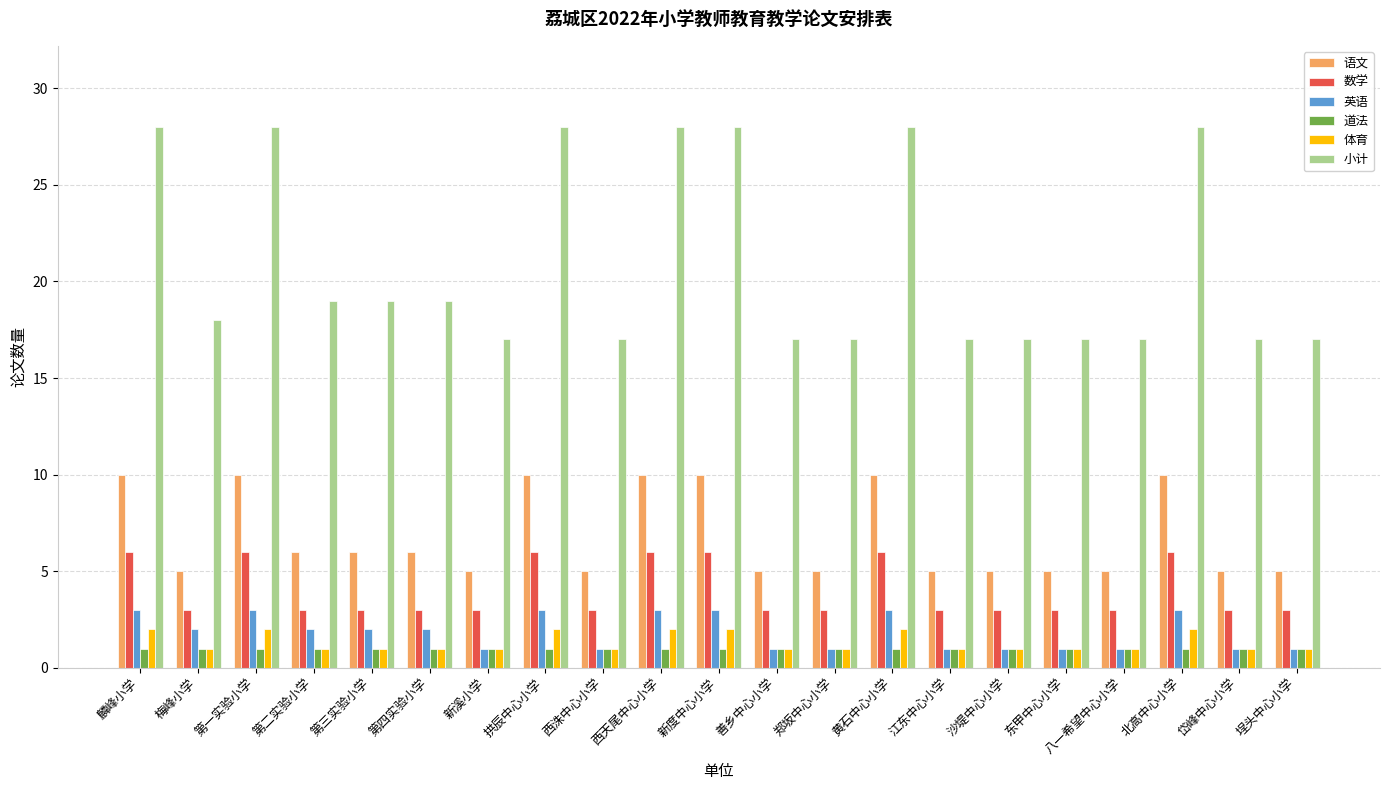

Is the value of 英语 at 新溪小学 greater than the value of 数学 at 第四实验小学?

No